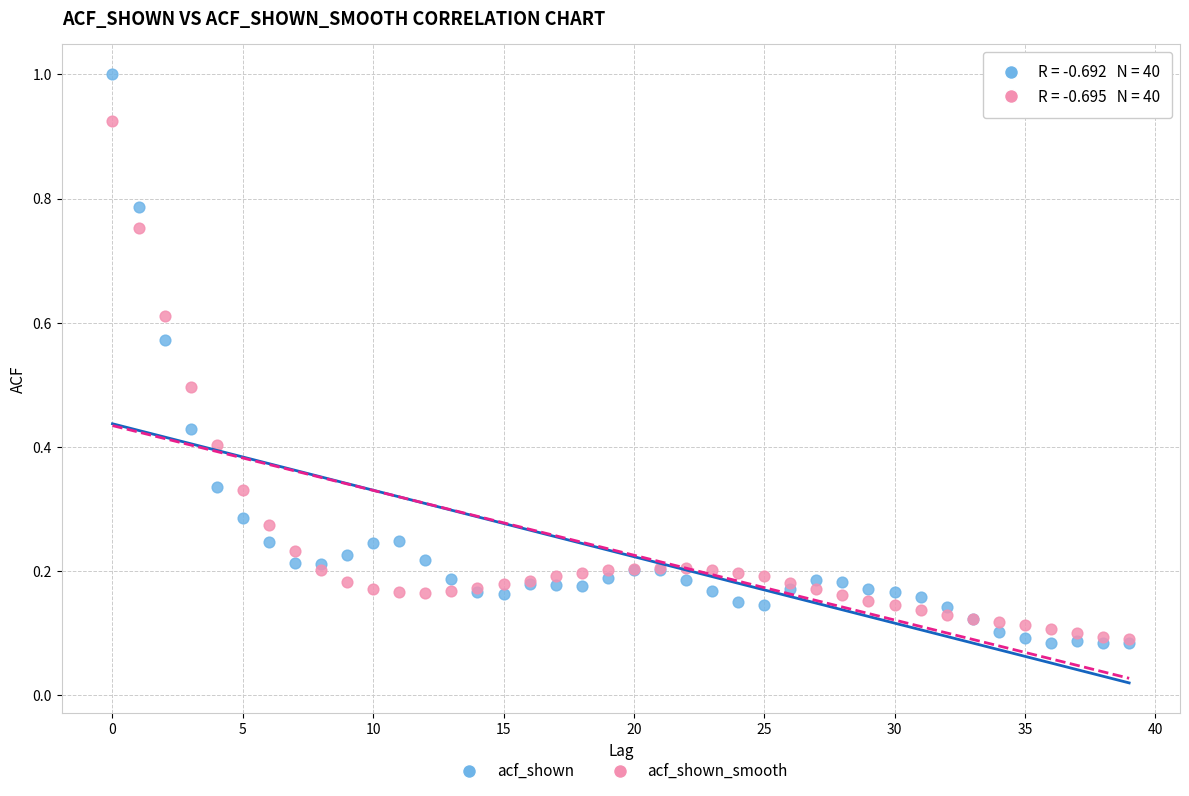

Which series has the widest spread of Y values?

acf_shown